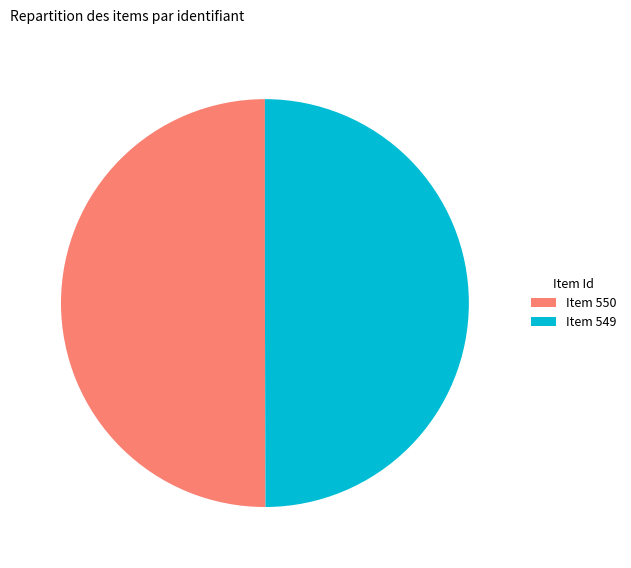

Is it true that Item 550 is 50% of the pie?

True